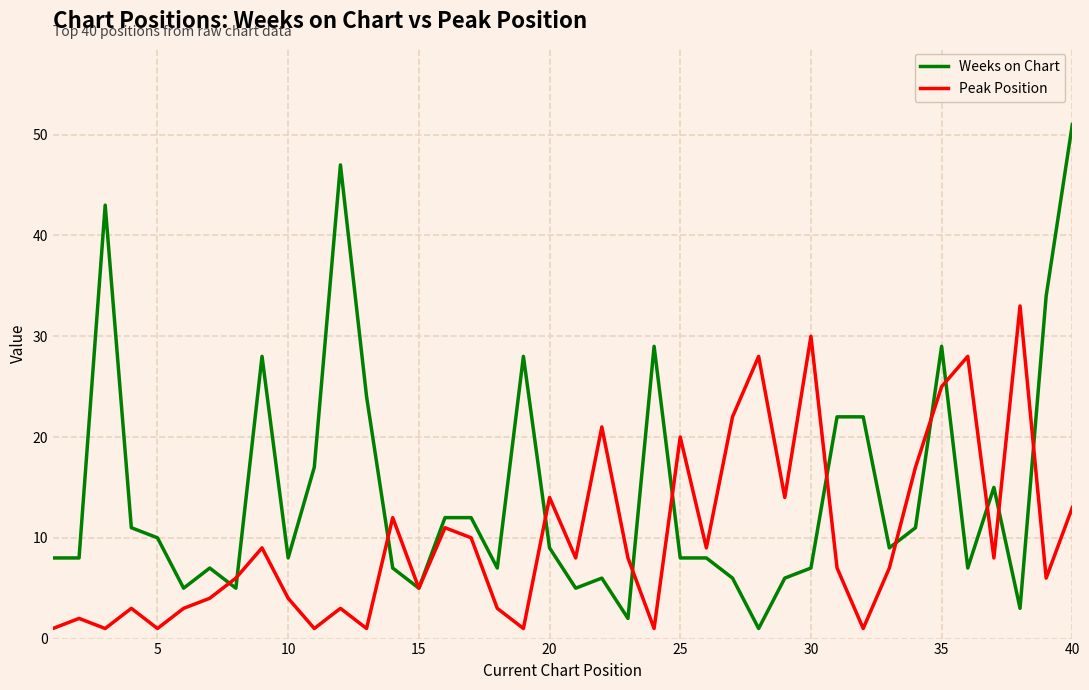

Which series has the largest total across all categories?

Weeks on Chart